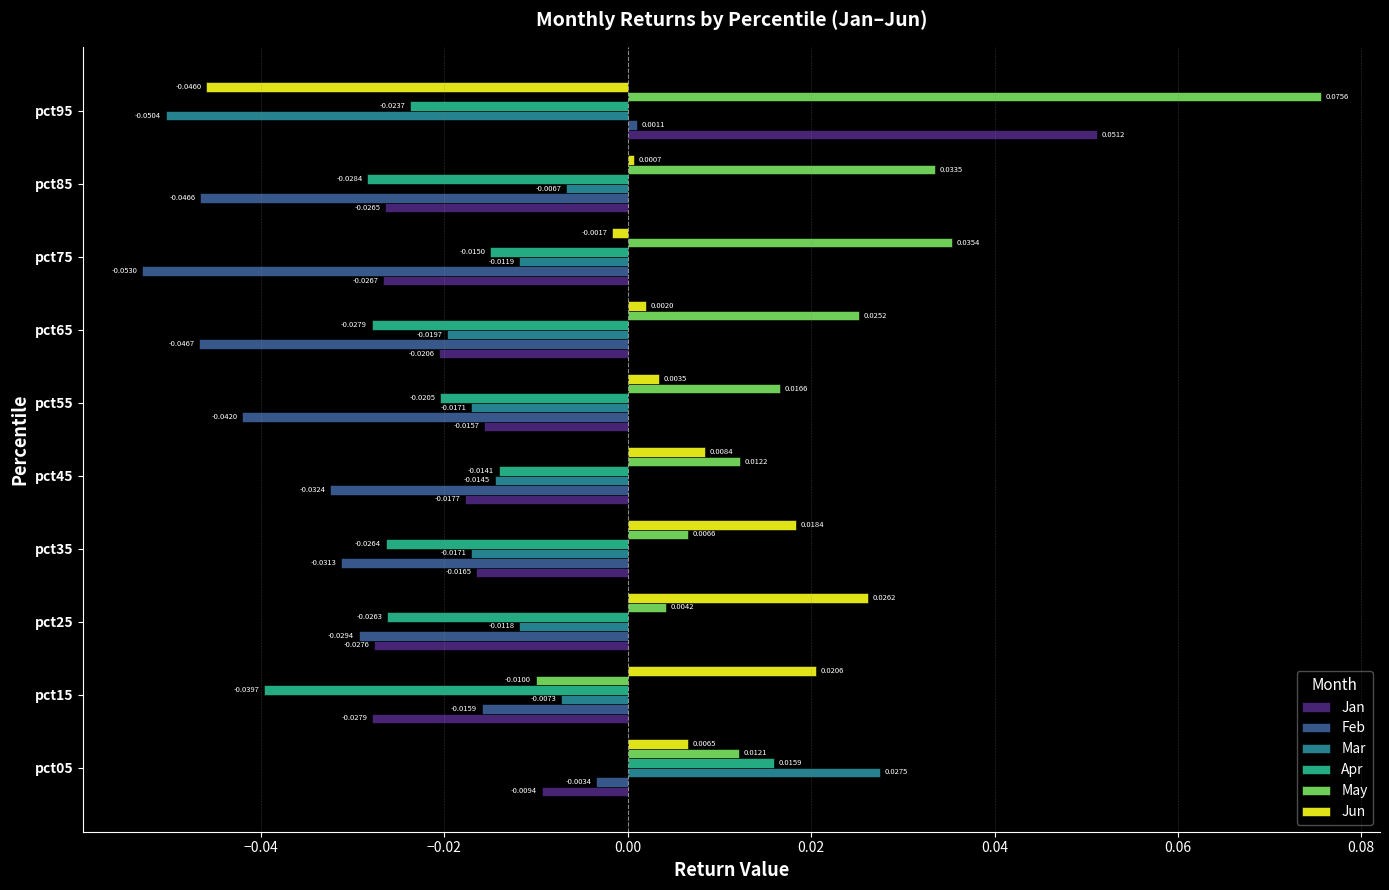

Where is May nearest to the value 0?

pct25